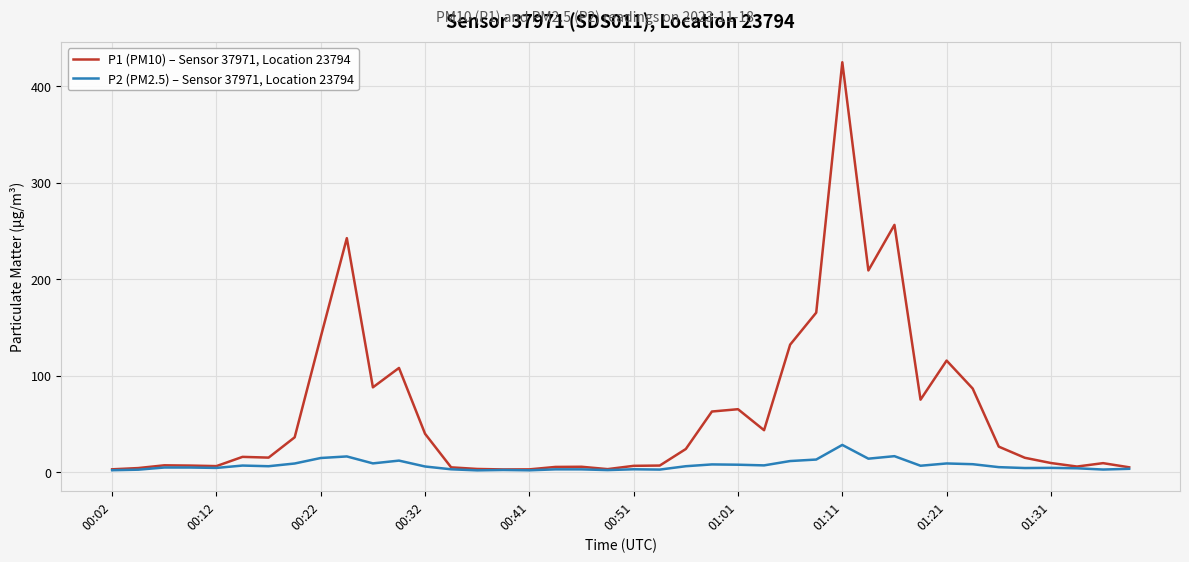

Rank the series by their maximum value, from lowest to highest.

P2 (PM2.5) – Sensor 37971, Location 23794, P1 (PM10) – Sensor 37971, Location 23794